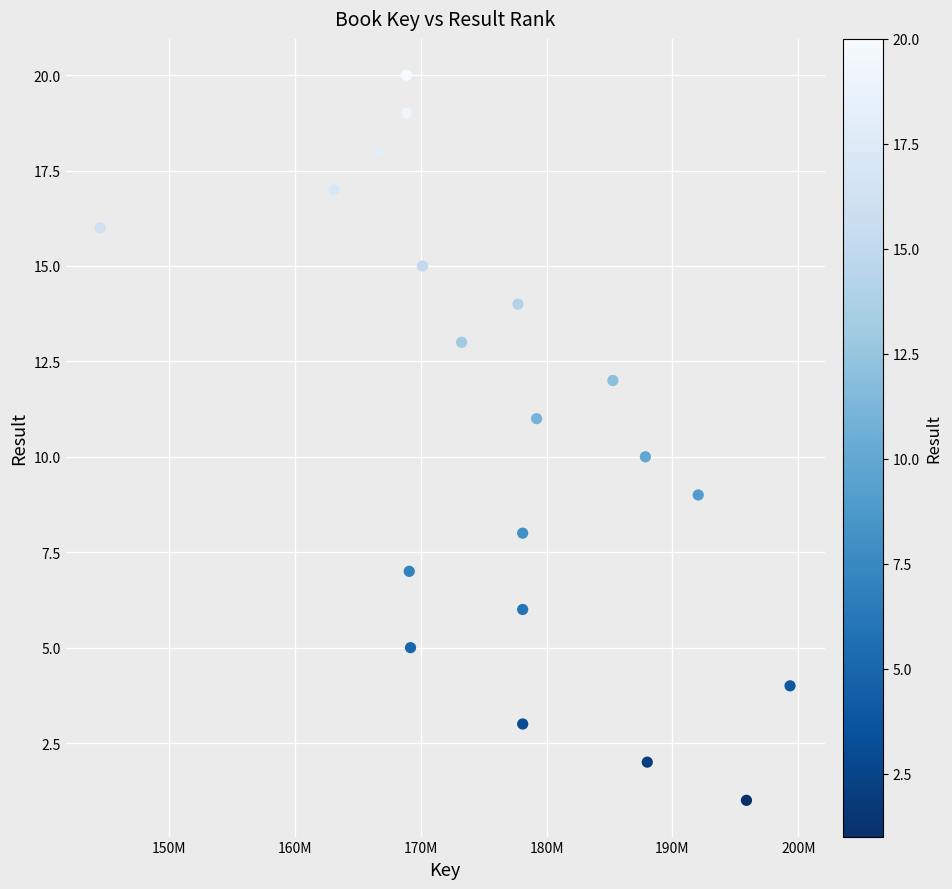

What is the range of X values (max minus min)?

54871853